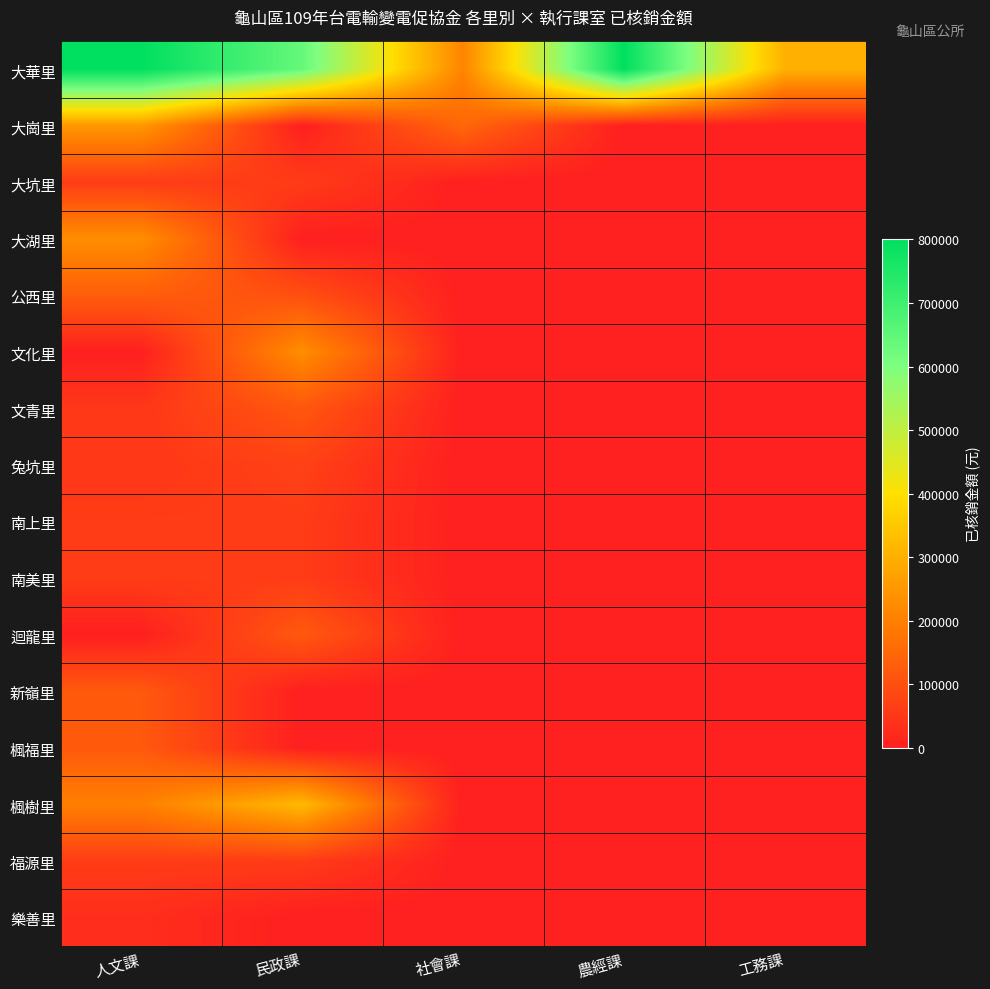

Reading right to left, list all the values displayed in this chart.

大華里: 工務課=300000	農經課=800000	社會課=210000	民政課=640000	人文課=800000
大崗里: 工務課=0	農經課=0	社會課=150000	民政課=0	人文課=250000
大坑里: 工務課=0	農經課=0	社會課=0	民政課=60000	人文課=60000
大湖里: 工務課=0	農經課=0	社會課=0	民政課=0	人文課=230000
公西里: 工務課=0	農經課=0	社會課=0	民政課=100000	人文課=130000
文化里: 工務課=0	農經課=0	社會課=0	民政課=230000	人文課=0
文青里: 工務課=0	農經課=0	社會課=0	民政課=115000	人文課=50000
兔坑里: 工務課=0	農經課=0	社會課=0	民政課=70000	人文課=50000
南上里: 工務課=0	農經課=0	社會課=0	民政課=60000	人文課=60000
南美里: 工務課=0	農經課=0	社會課=0	民政課=60000	人文課=60000
迴龍里: 工務課=0	農經課=0	社會課=0	民政課=120000	人文課=0
新嶺里: 工務課=0	農經課=0	社會課=0	民政課=0	人文課=120000
楓福里: 工務課=0	農經課=0	社會課=0	民政課=0	人文課=120000
楓樹里: 工務課=0	農經課=0	社會課=0	民政課=320000	人文課=200000
福源里: 工務課=0	農經課=0	社會課=0	民政課=60000	人文課=60000
樂善里: 工務課=0	農經課=0	社會課=0	民政課=0	人文課=30000